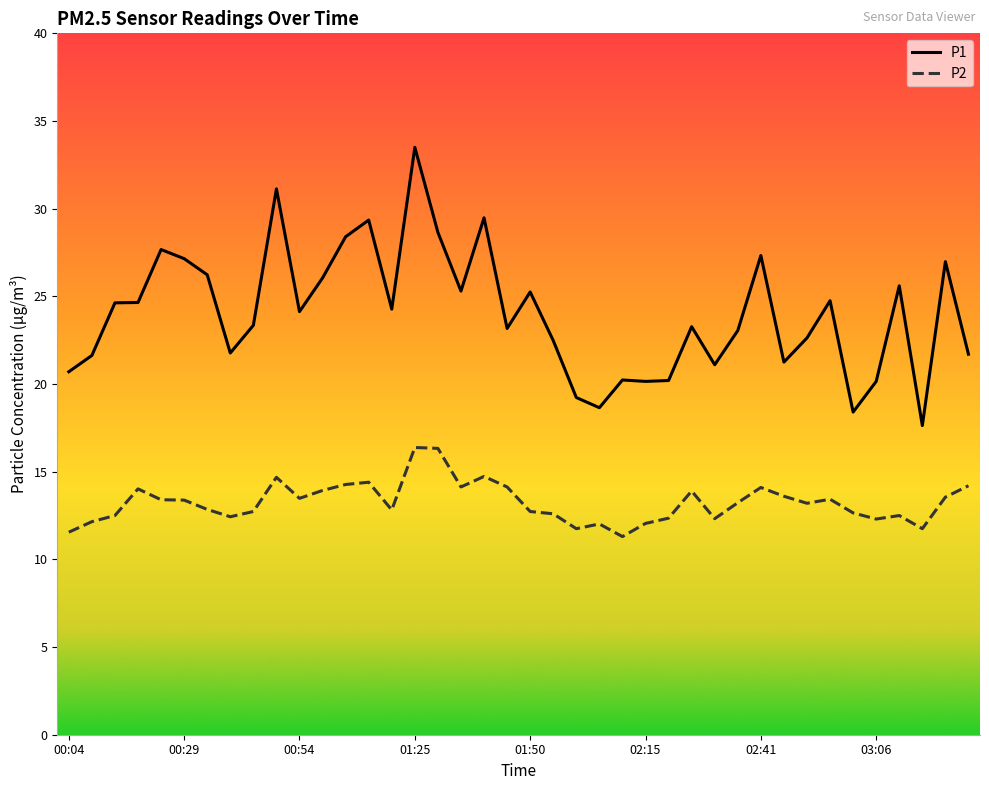

What are all the series names shown in the legend?

P1, P2